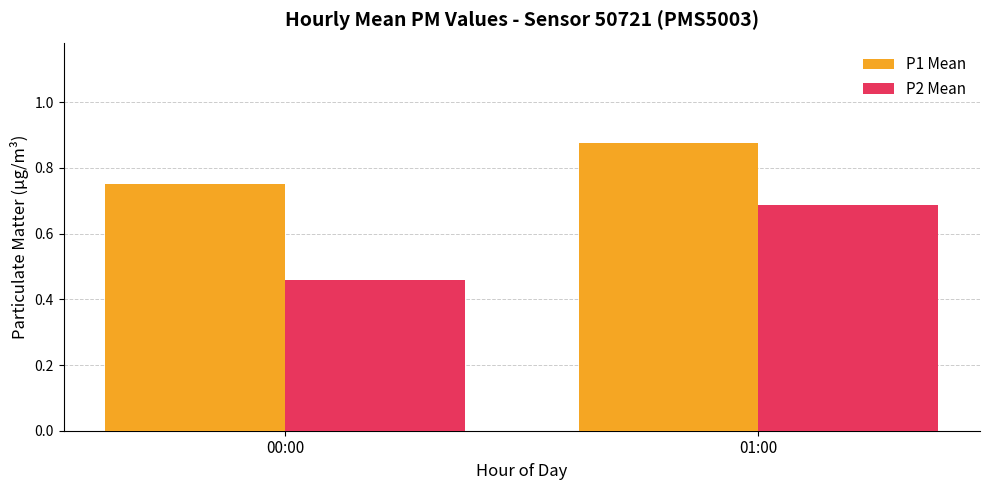

List the series in order of their overall mean, highest first.

P1 Mean, P2 Mean